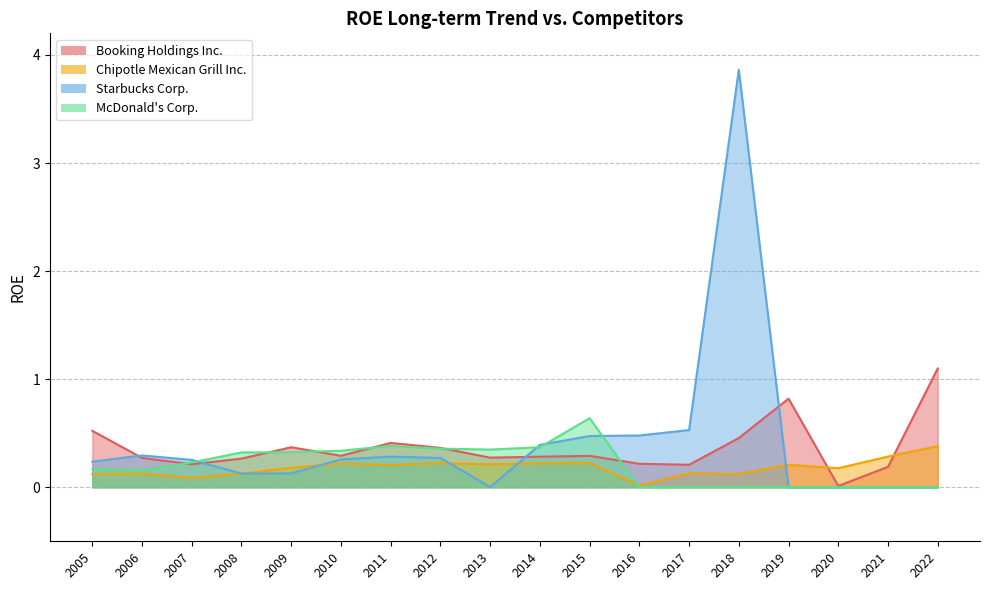

What is the difference between the highest and lowest values at 2019?

0.8